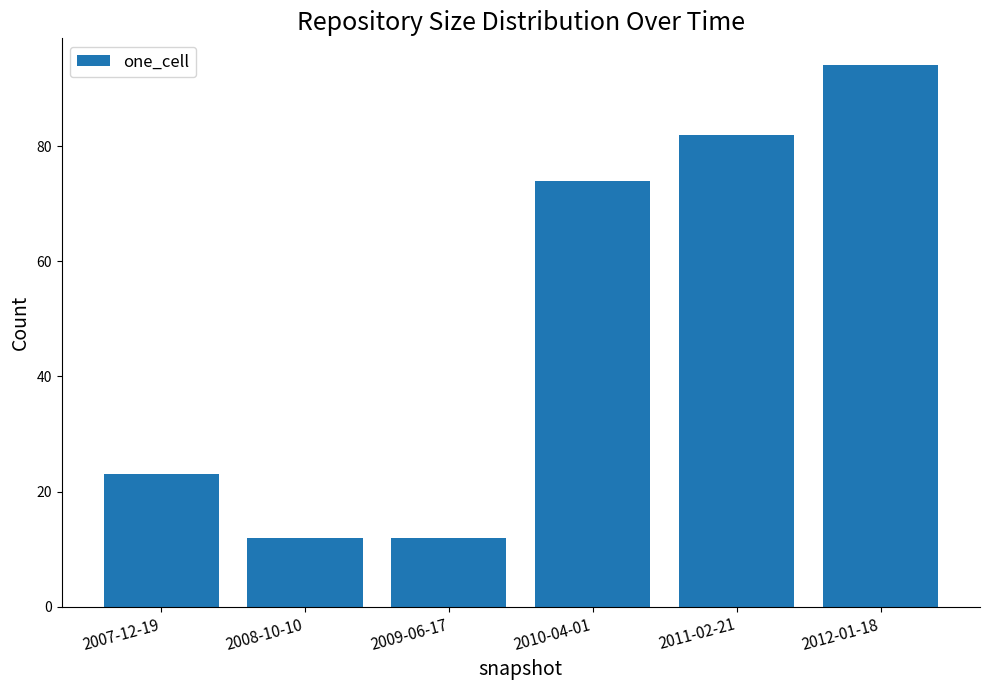

Reading left to right, list all the values displayed in this chart.

23	12	12	74	82	94